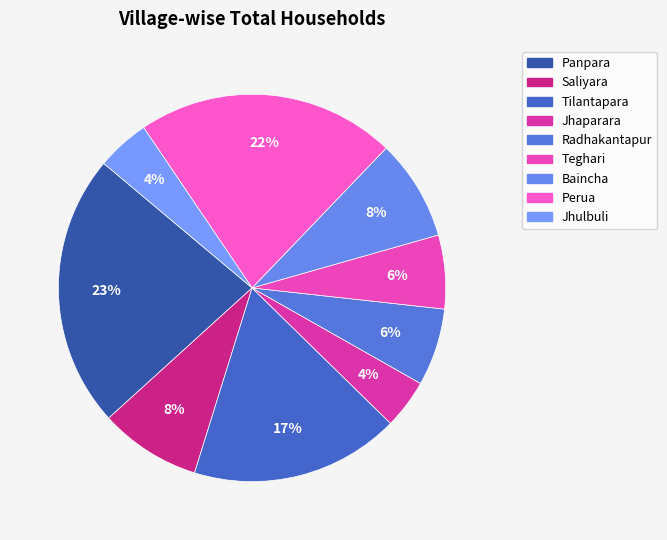

To the nearest percent, what percentage of the pie is Saliyara?

8%